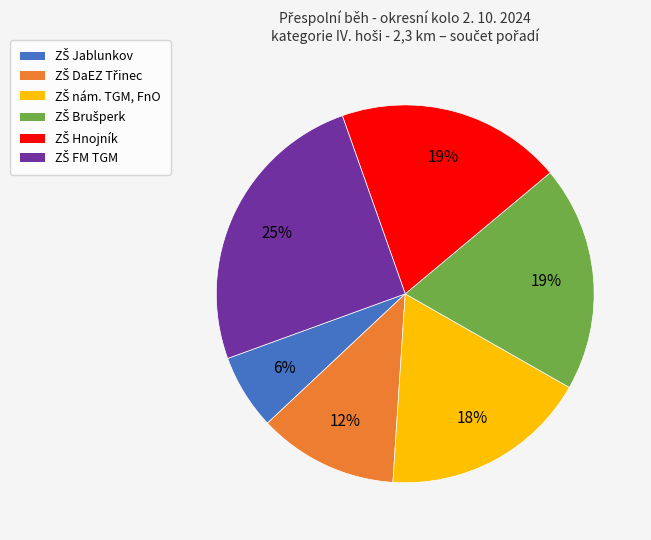

Is there any slice that represents more than half of the pie?

No